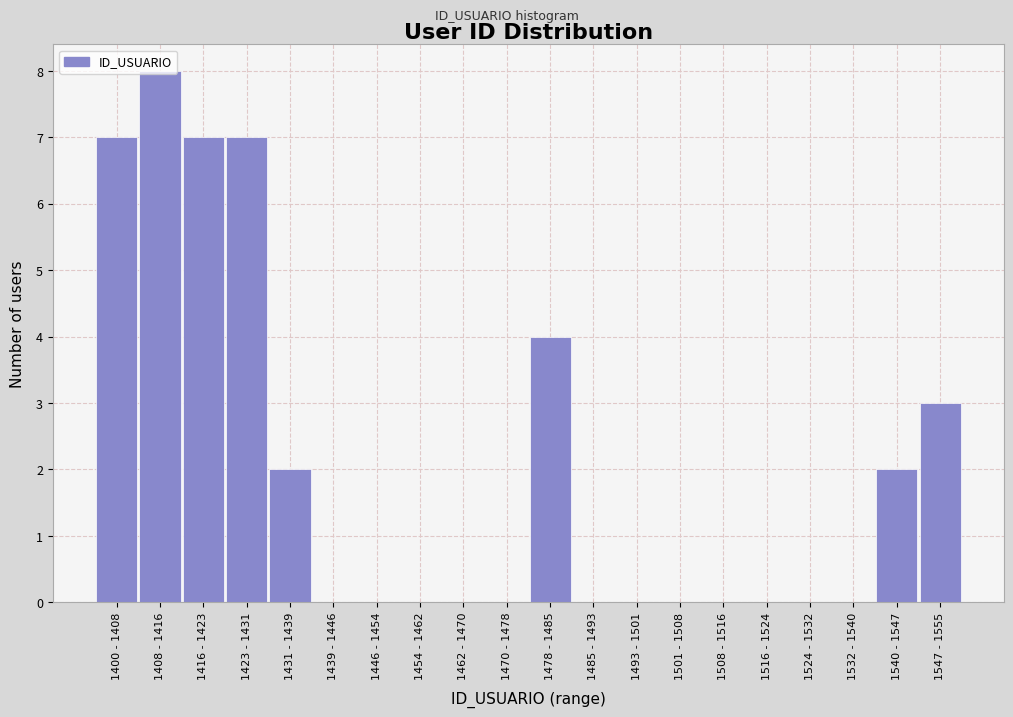

What is the maximum value shown in the chart?

8